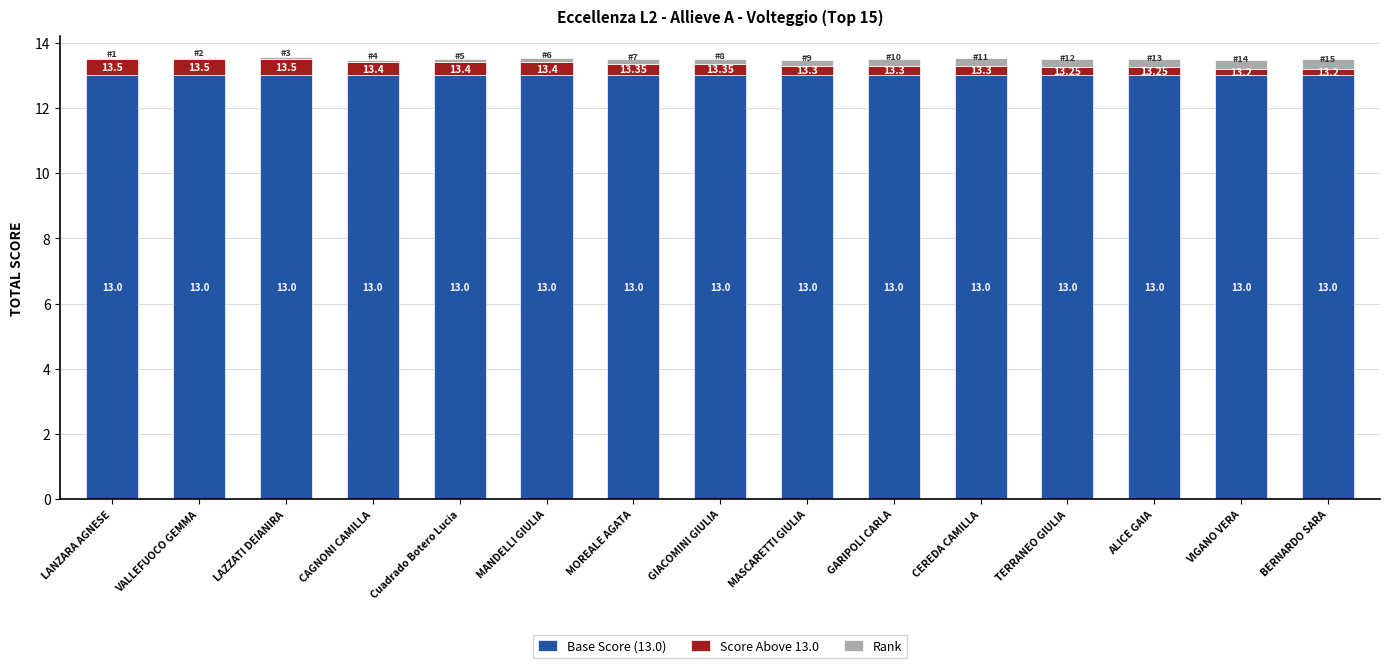

What is the sum of the Base Score (13.0) values at BERNARDO SARA and GIACOMINI GIULIA?

26.0